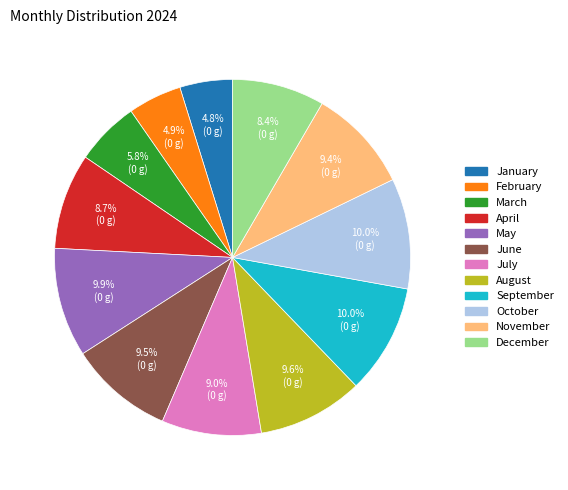

To the nearest percent, what percentage of the pie is July?

9%